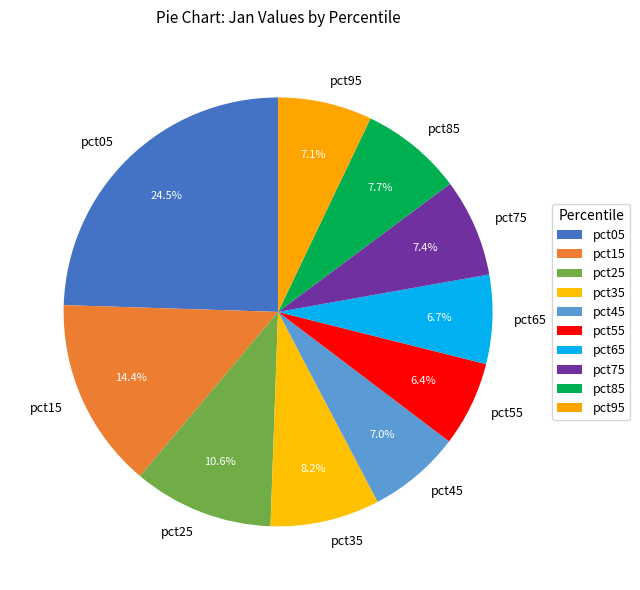

How many segments does this pie chart have?

10